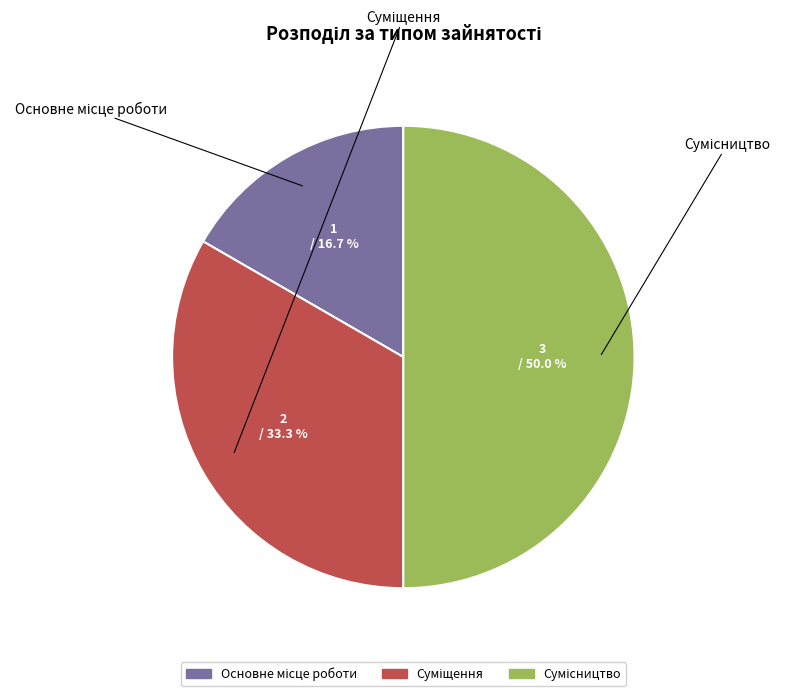

Is there a majority slice in this chart?

No